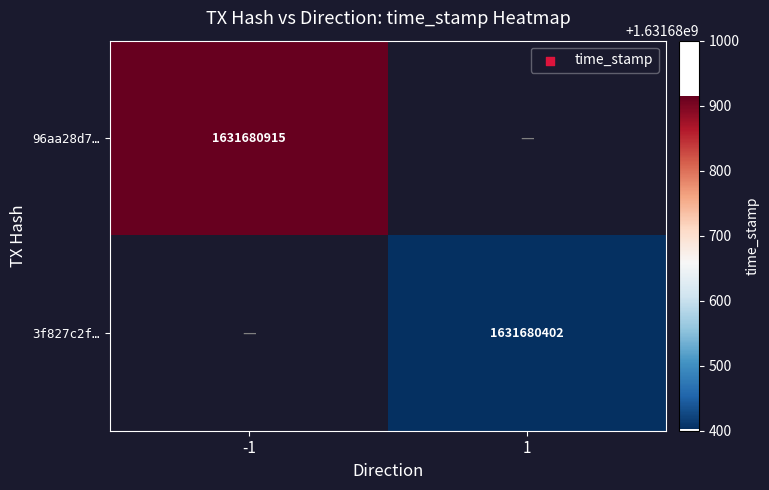

True or false: 96aa28d78309554d41decf77f78b67224b3f7eb has a value of 452524567 at time_stamp.

False